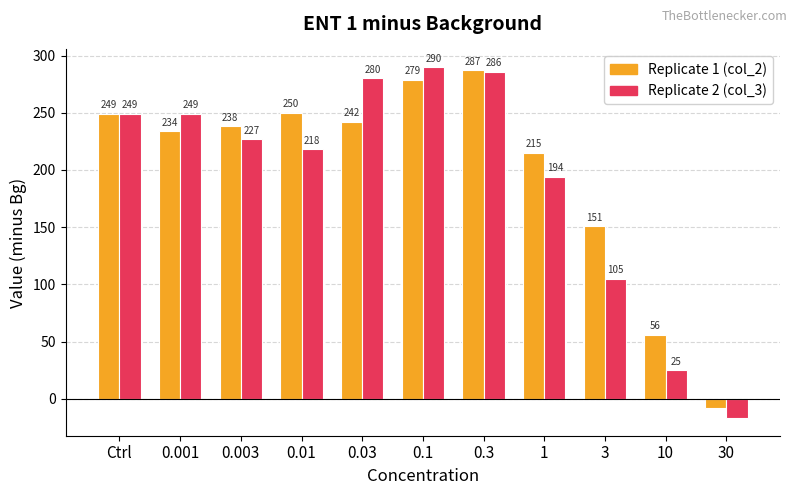

What is the maximum value shown in the chart?

290